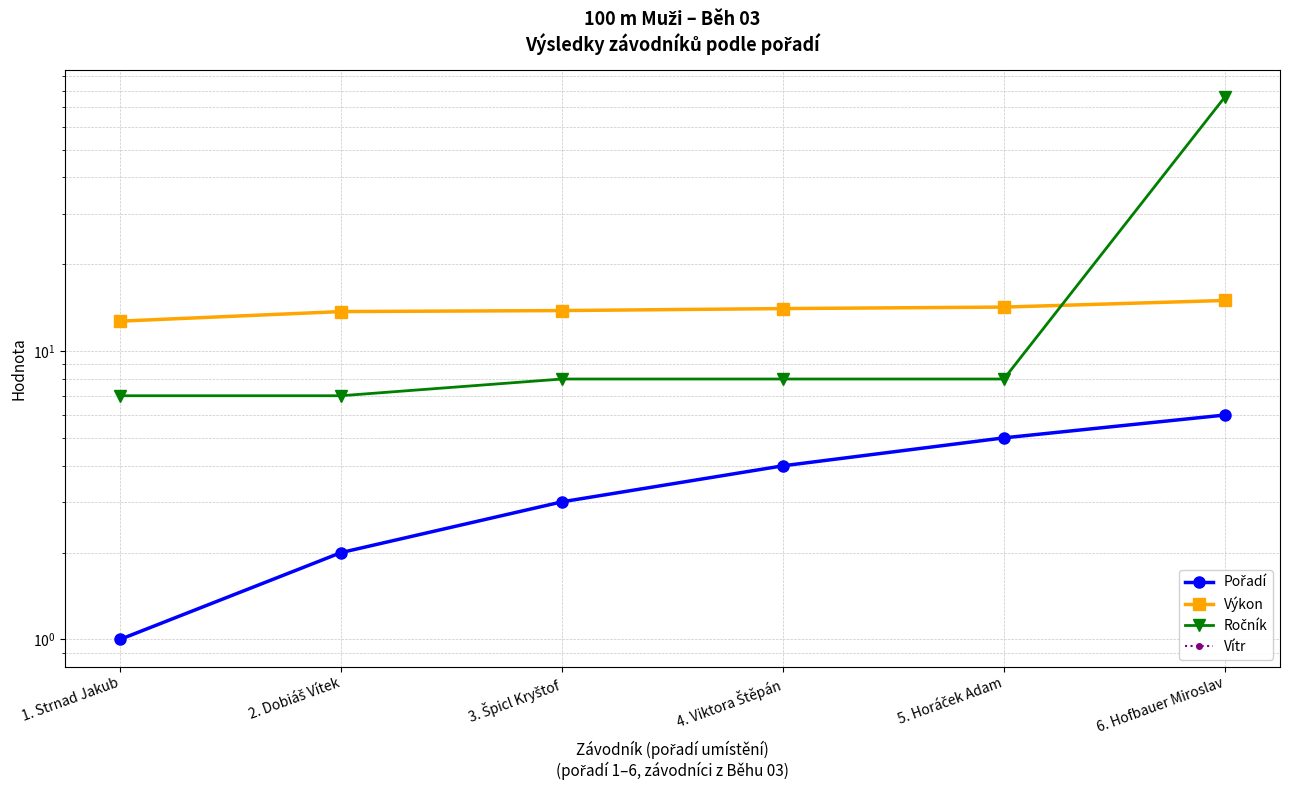

Which series has the largest total across all categories?

Ročník